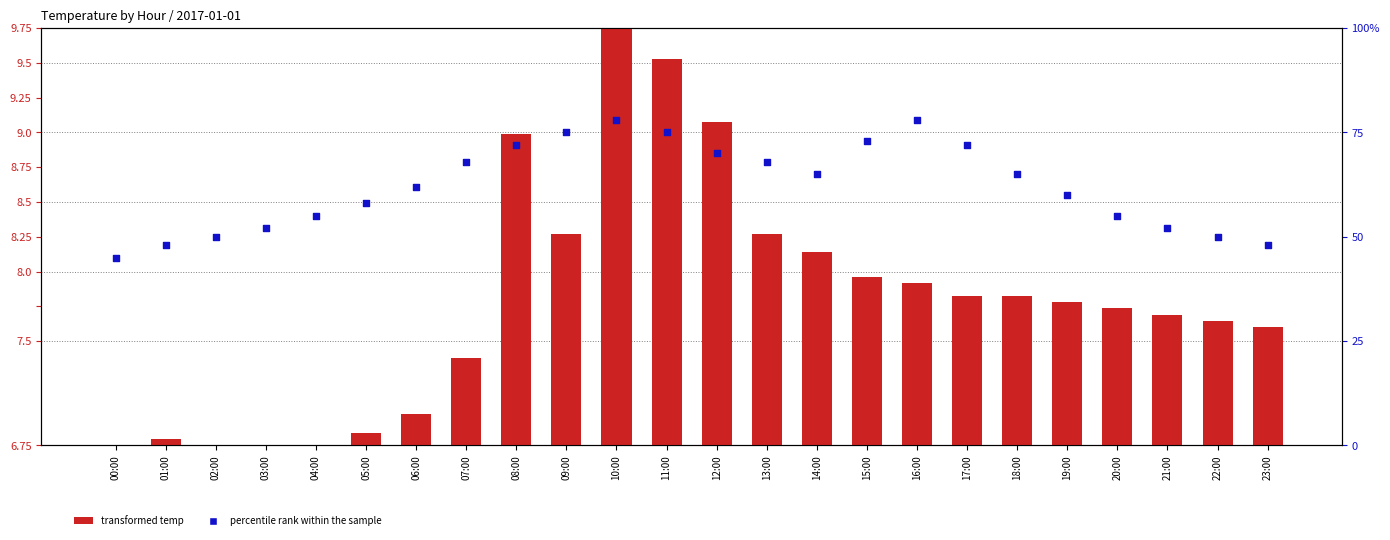

Which series has the largest total across all categories?

percentile rank within the sample